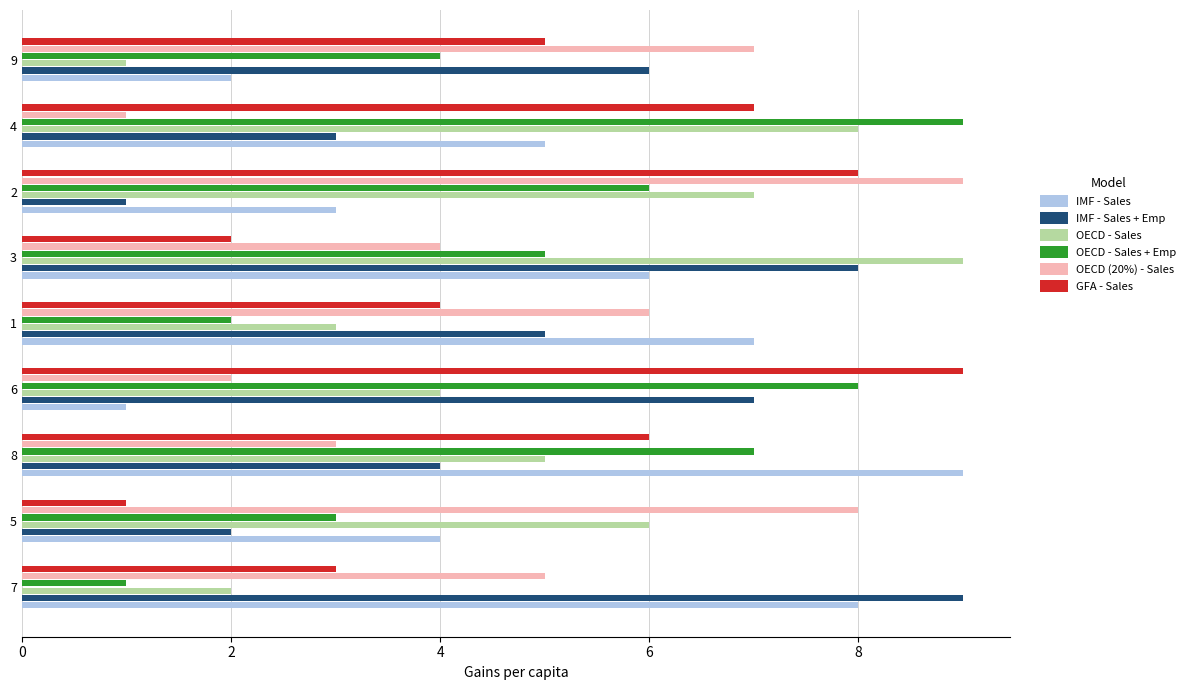

True or false: IMF - Sales + Emp has a value of 2 at 8.

False